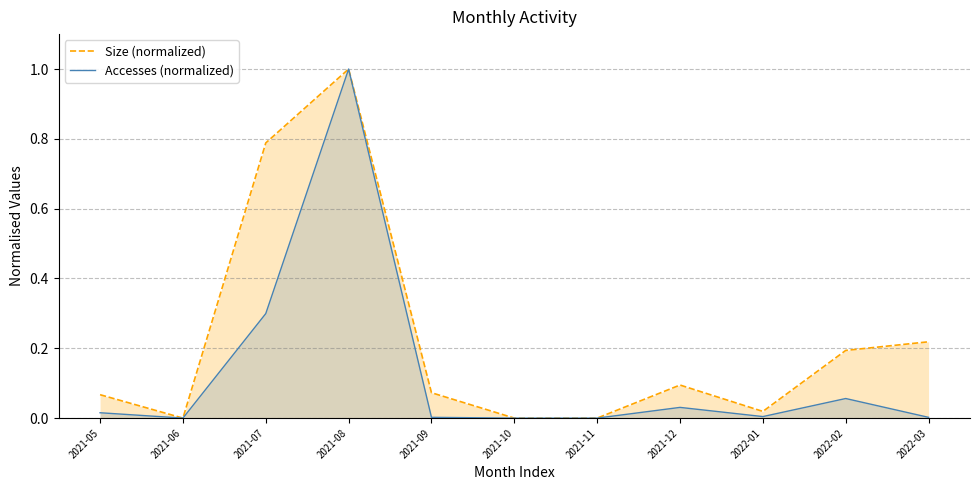

True or false: Size (normalized) and Accesses (normalized) cross at least once.

False